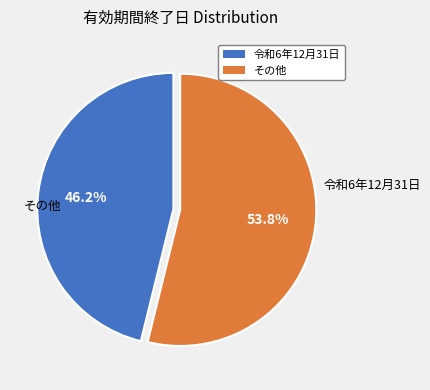

Does any single category account for the majority?

Yes